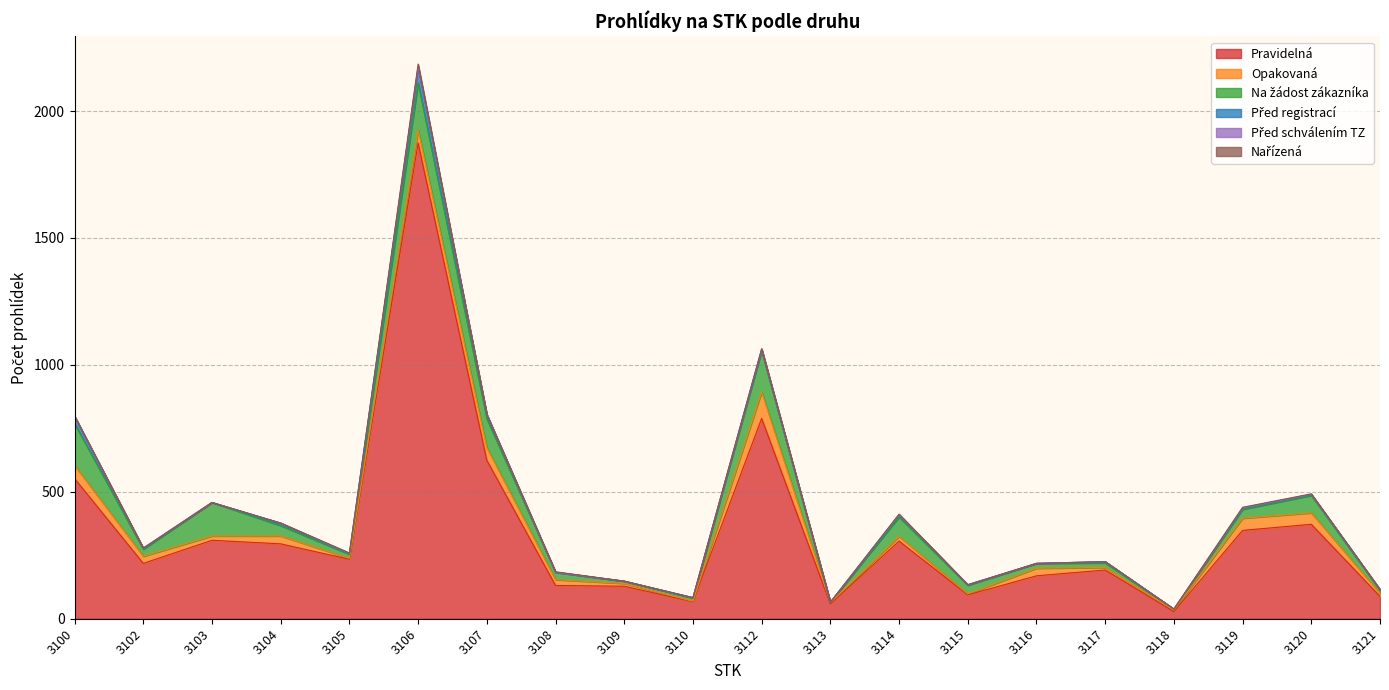

How many lines are shown in the chart?

6